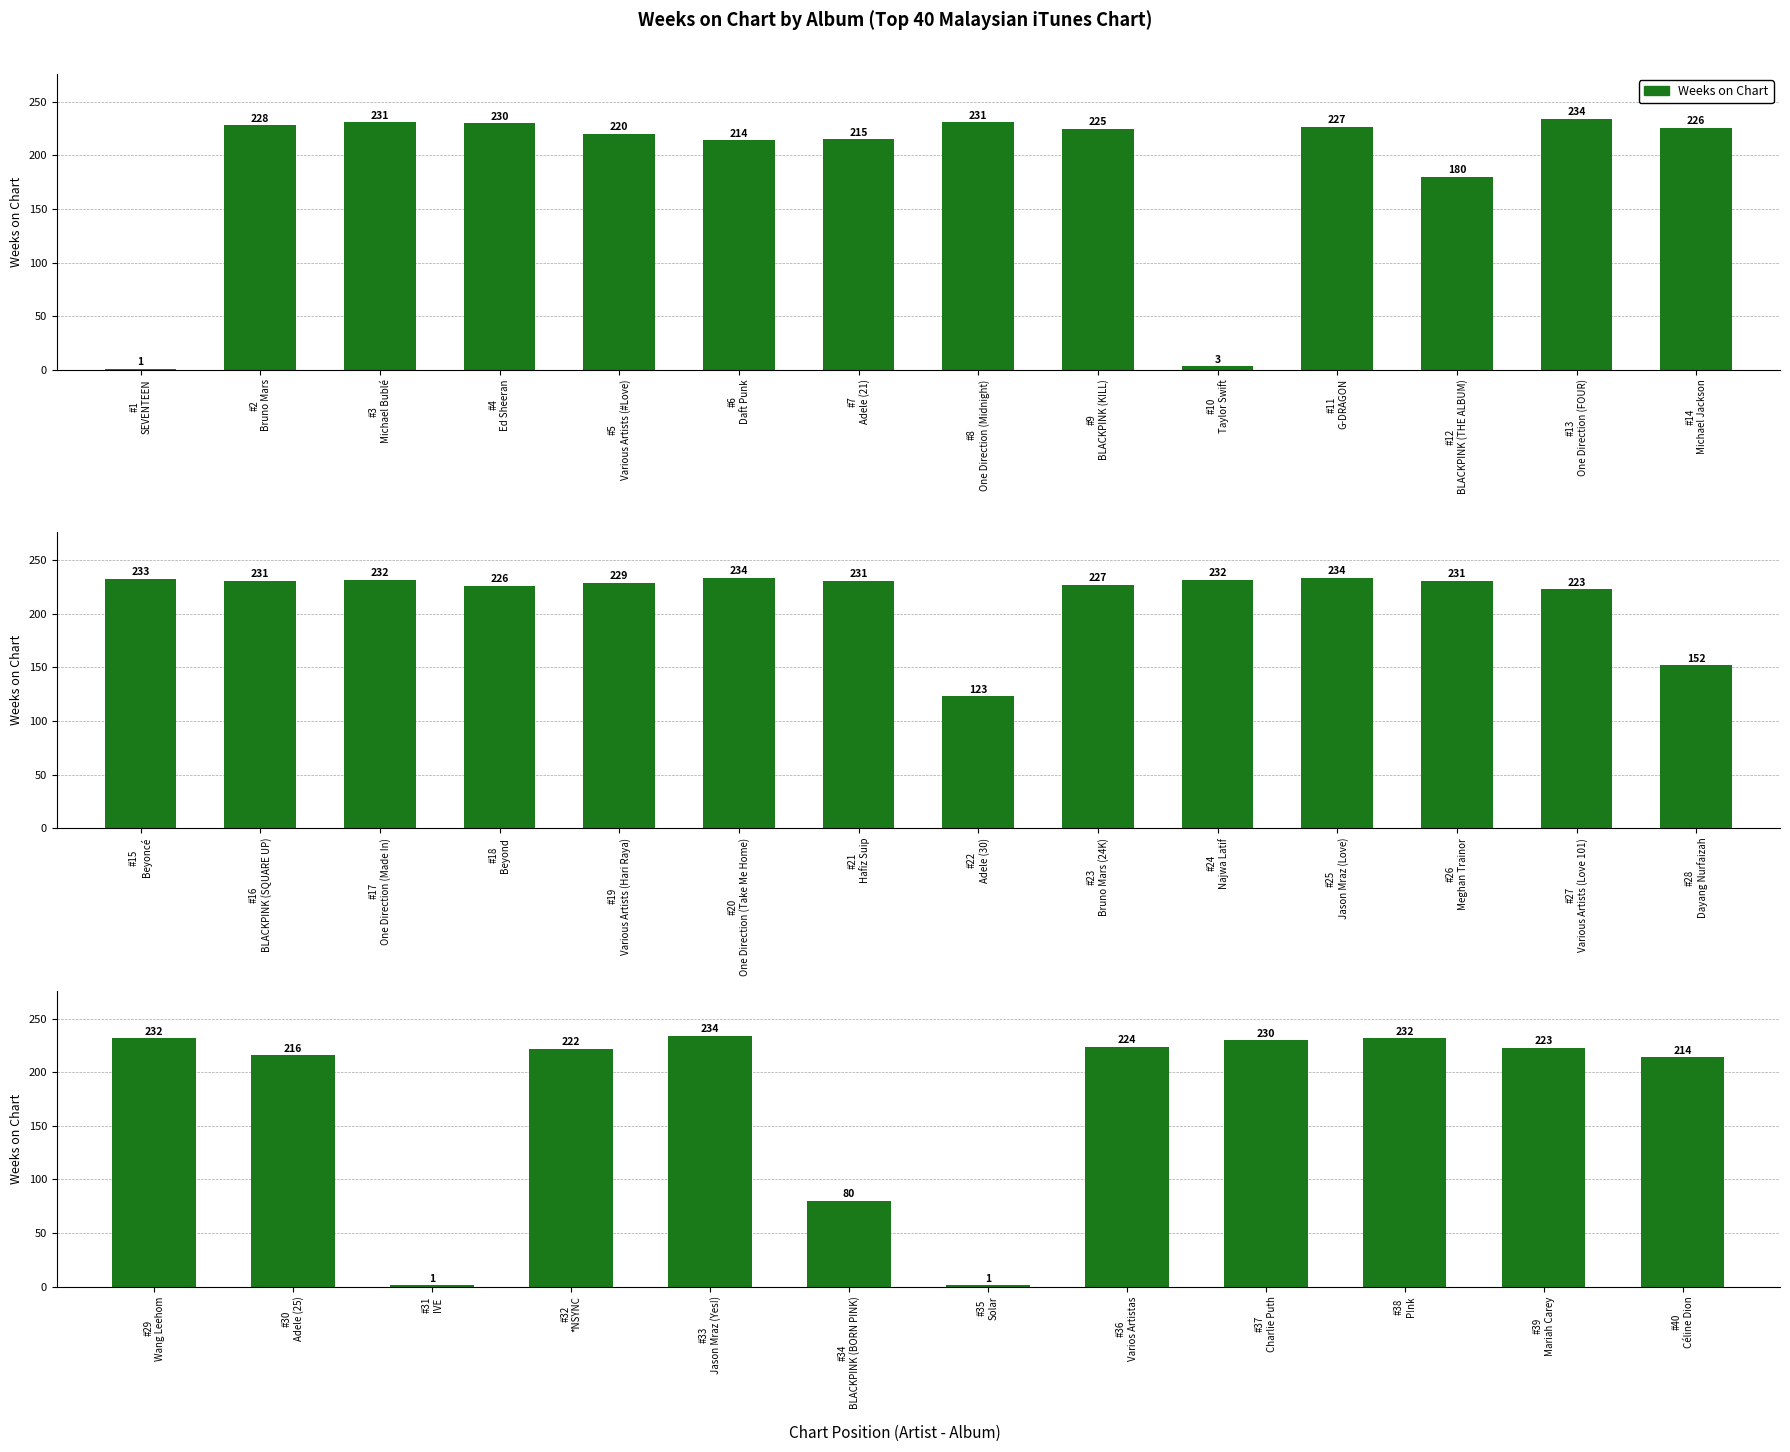

What is the greatest value displayed?

234